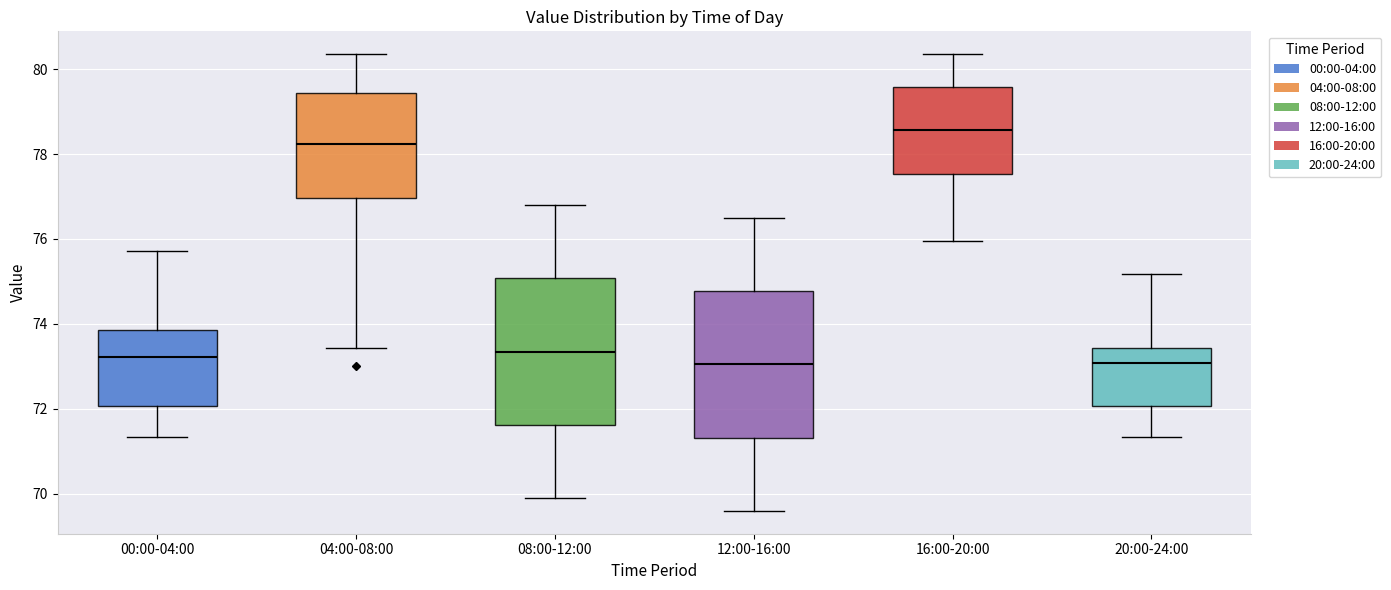

Reading left to right, transcribe this box plot: for each box, give where its median line is, the range the box spans, and where its two whiskers end, as read against the y-axis. The values are not printed on the chart, so give them approximately, as read against the axis.

00:00-04:00: median 73.2, box 72.0 to 73.8, whiskers 71.4 to 75.8
04:00-08:00: median 78.2, box 77.0 to 79.4, whiskers 73.4 to 80.4
08:00-12:00: median 73.4, box 71.6 to 75.0, whiskers 70.0 to 76.8
12:00-16:00: median 73.0, box 71.4 to 74.8, whiskers 69.6 to 76.6
16:00-20:00: median 78.6, box 77.6 to 79.6, whiskers 76.0 to 80.4
20:00-24:00: median 73.0, box 72.0 to 73.4, whiskers 71.4 to 75.2